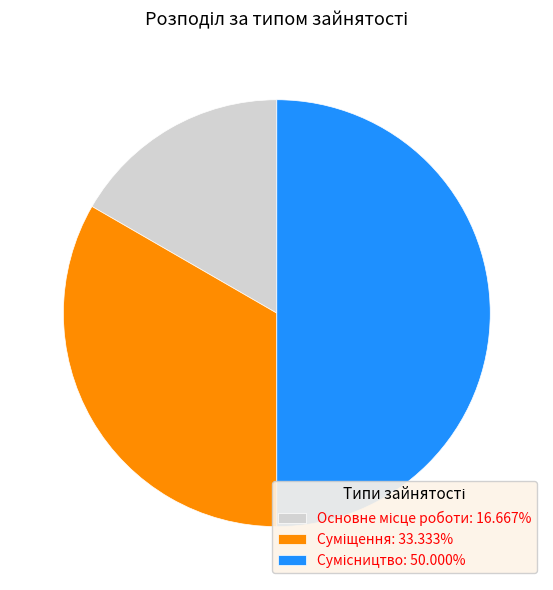

Is the sum of Сумісництво and Основне місце роботи greater than half?

Yes